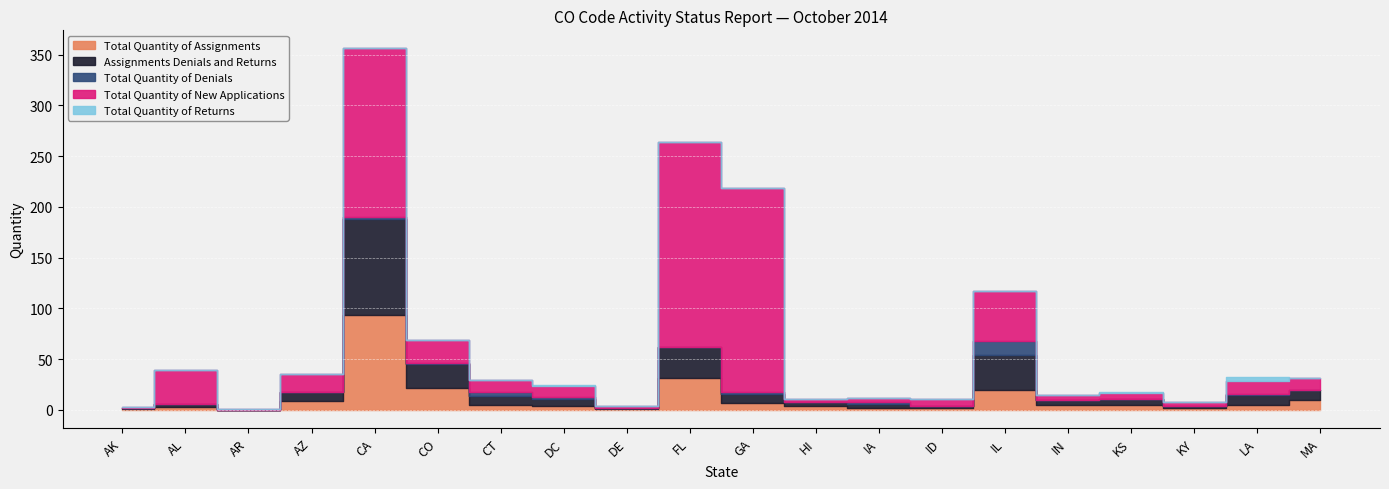

Is it true that Assignments Denials and Returns equals 9 at GA?

True